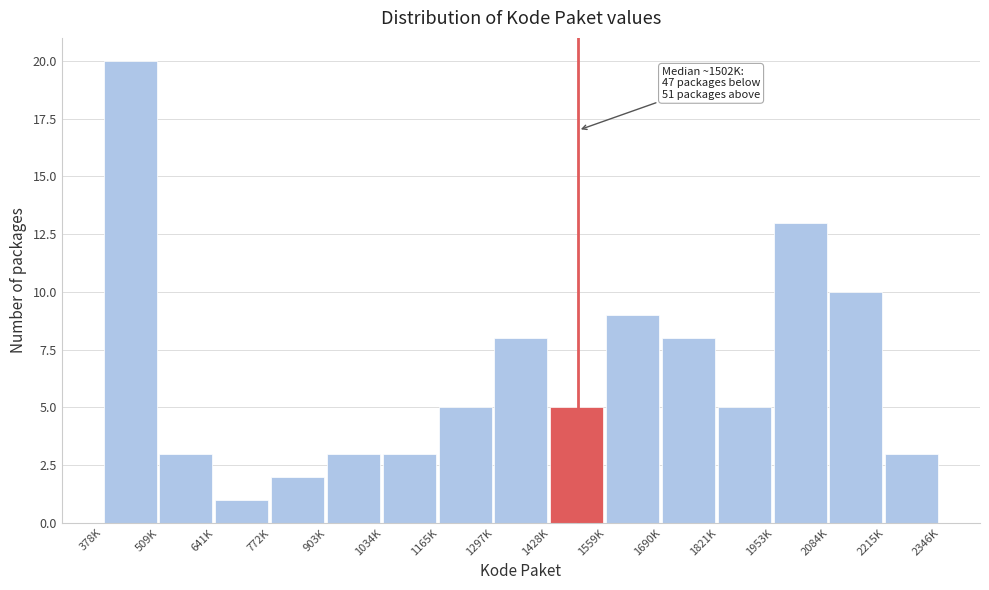

Reading left to right, list all the values displayed in this chart.

20	3	1	2	3	3	5	8	5	9	8	5	13	10	3